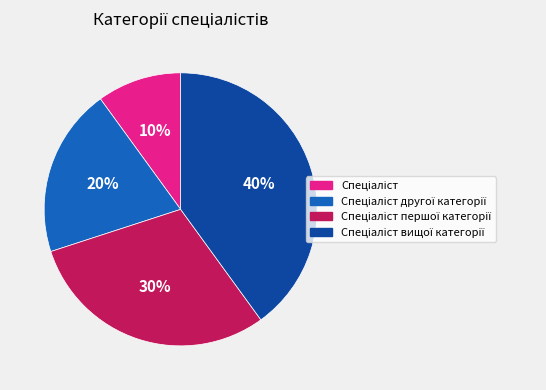

Count the number of slices in the pie.

4